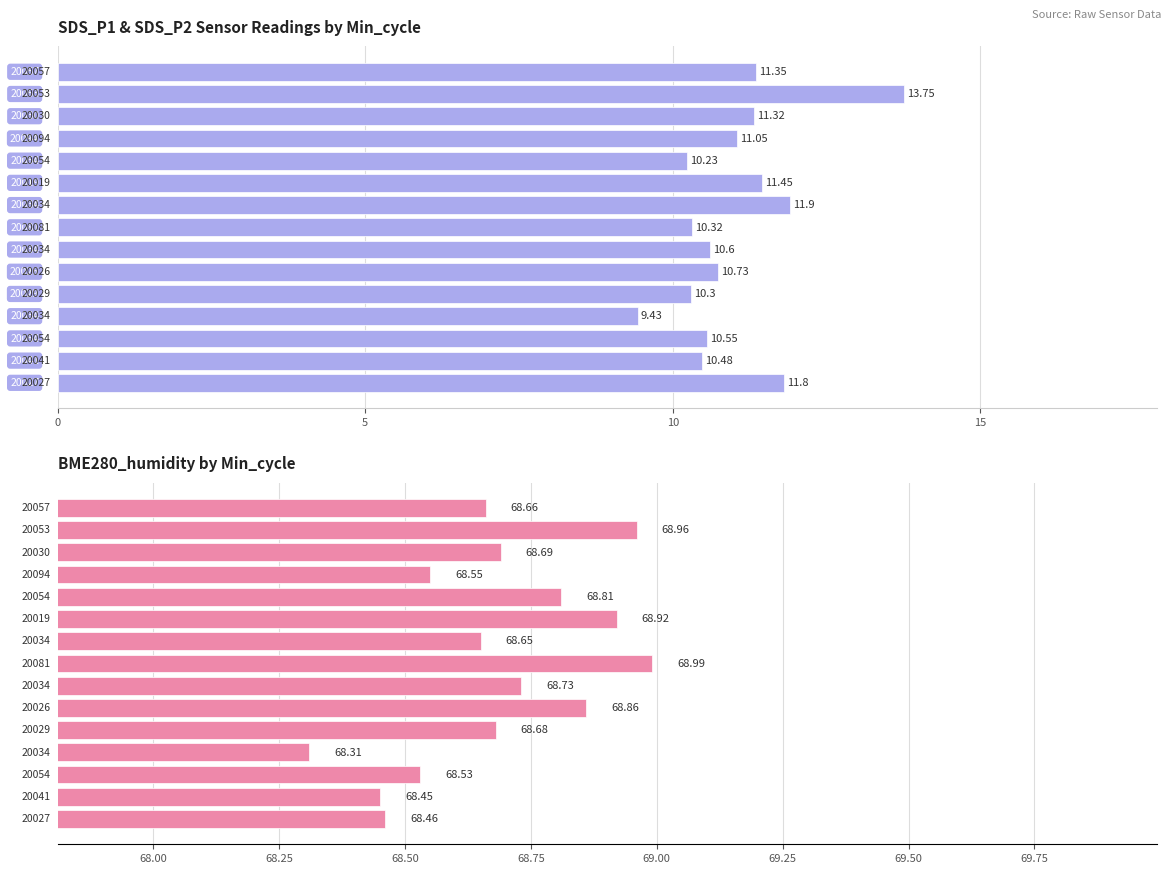

At which category does the chart reach its minimum across all series?

11